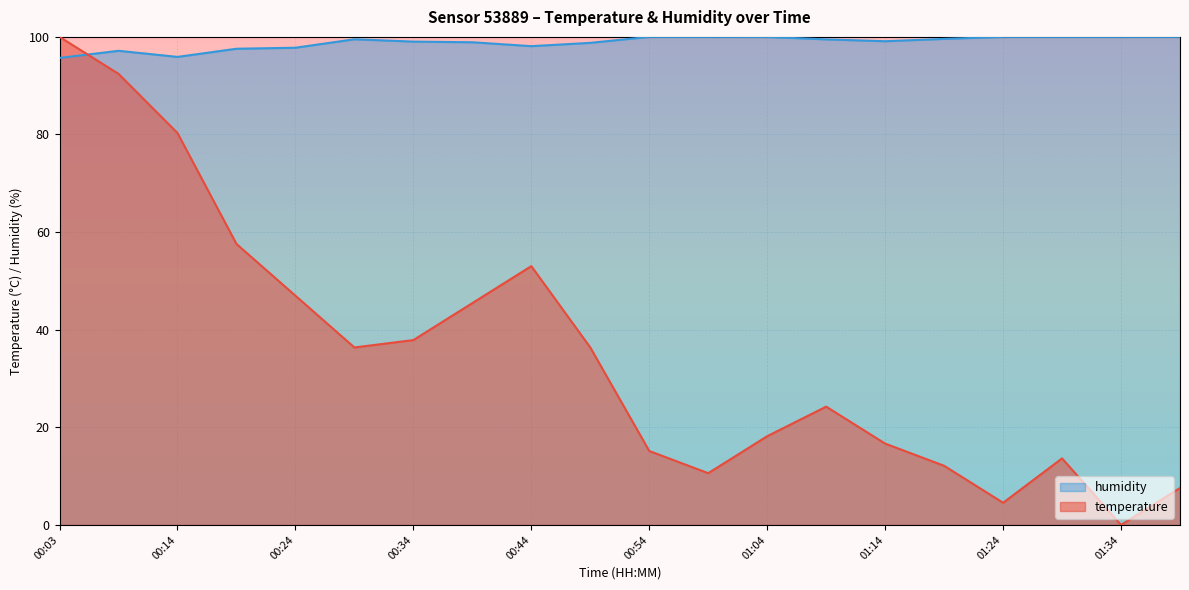

What is the difference between the maximum and minimum values in the humidity series?

4.3